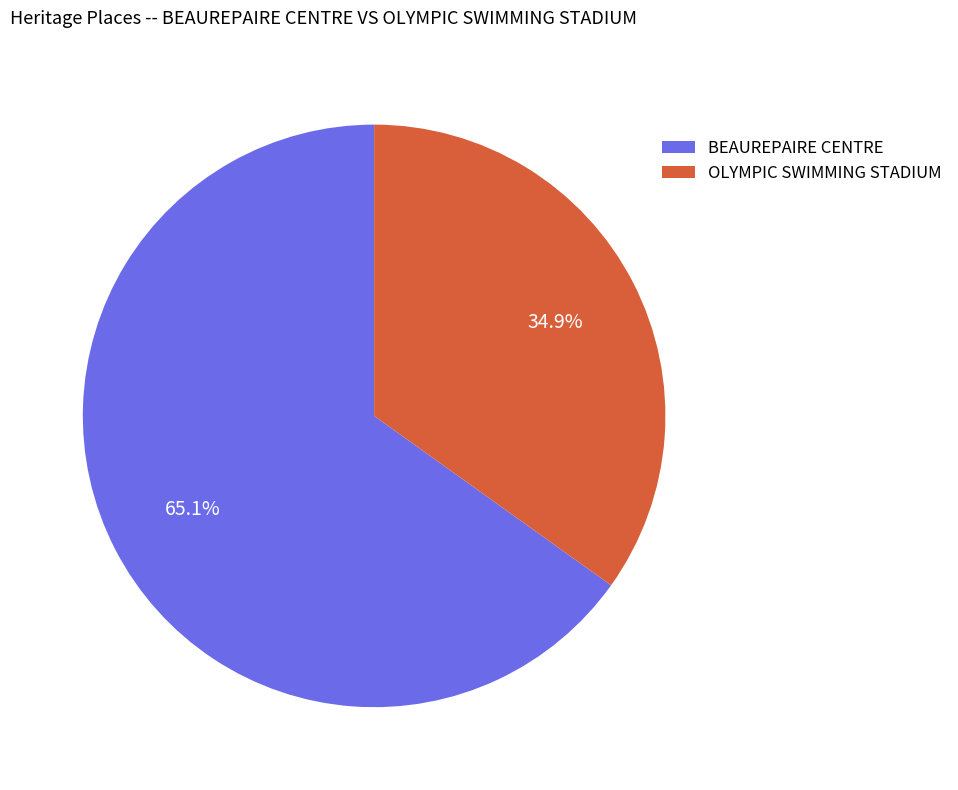

True or false: BEAUREPAIRE CENTRE accounts for 65% of the total.

True